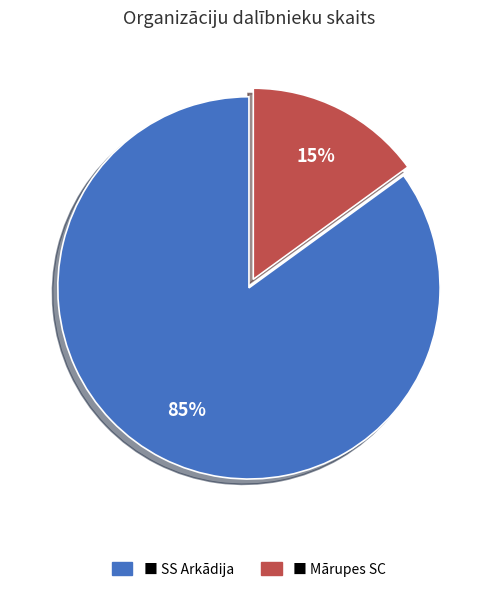

To the nearest percent, what is the average slice percentage?

50%